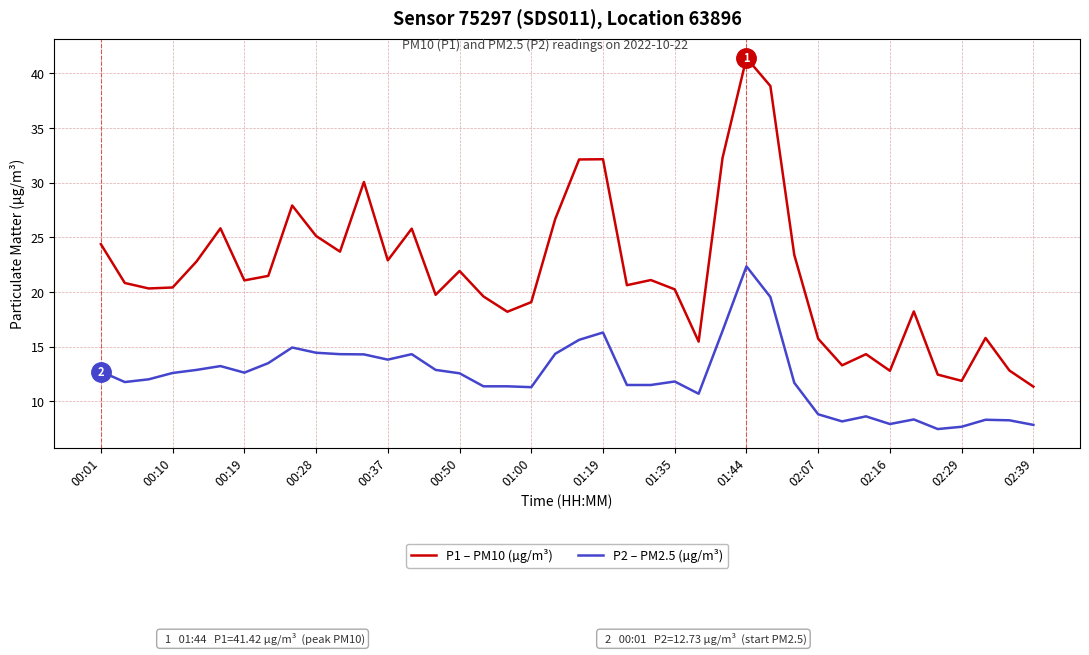

Which series has the widest spread of values?

P1 – PM10 (µg/m³)